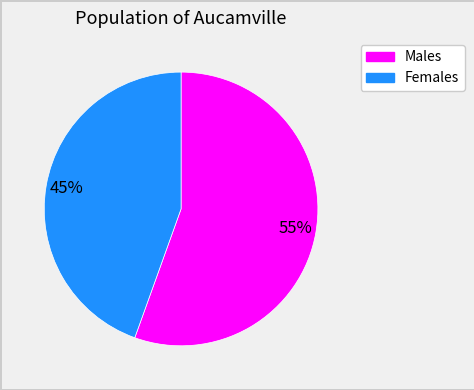

Which slice is the largest?

Males